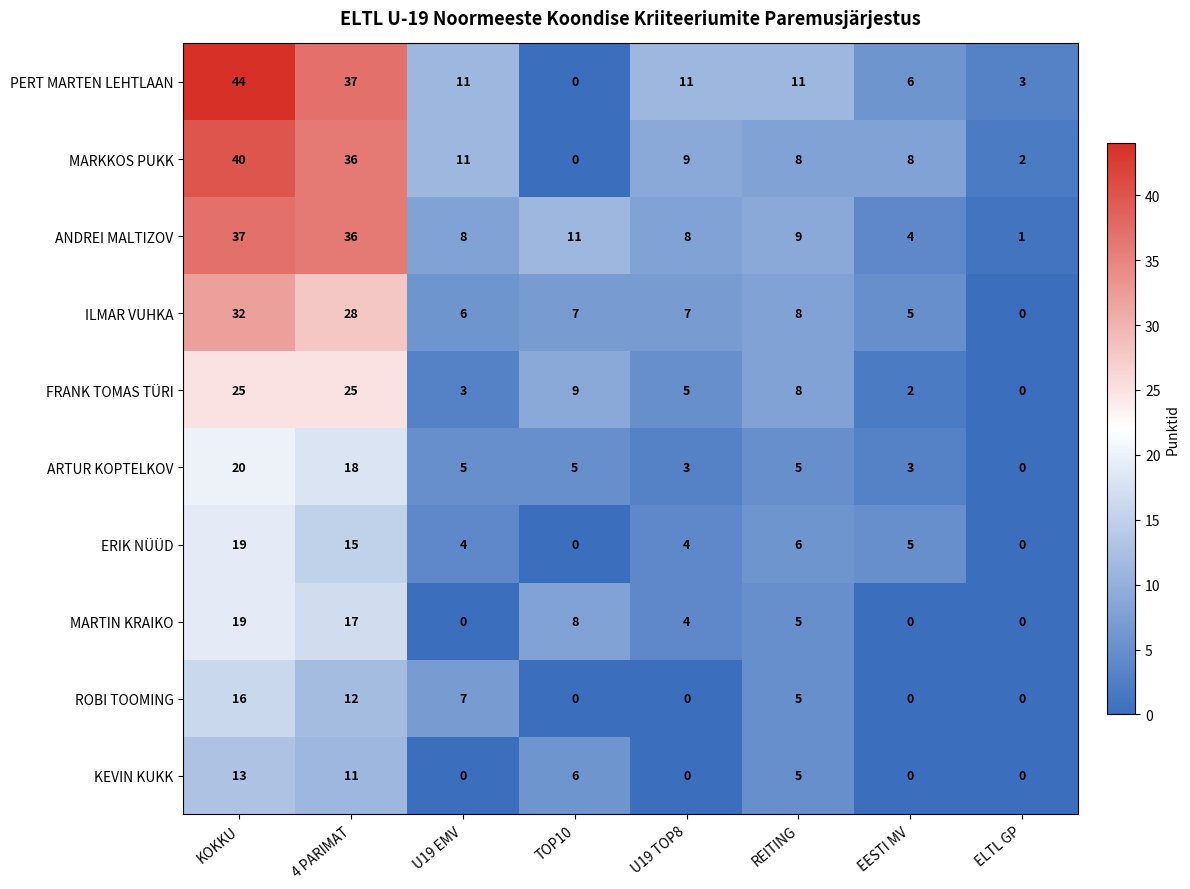

True or false: ANDREI MALTIZOV has a value of 5 at TOP10.

False